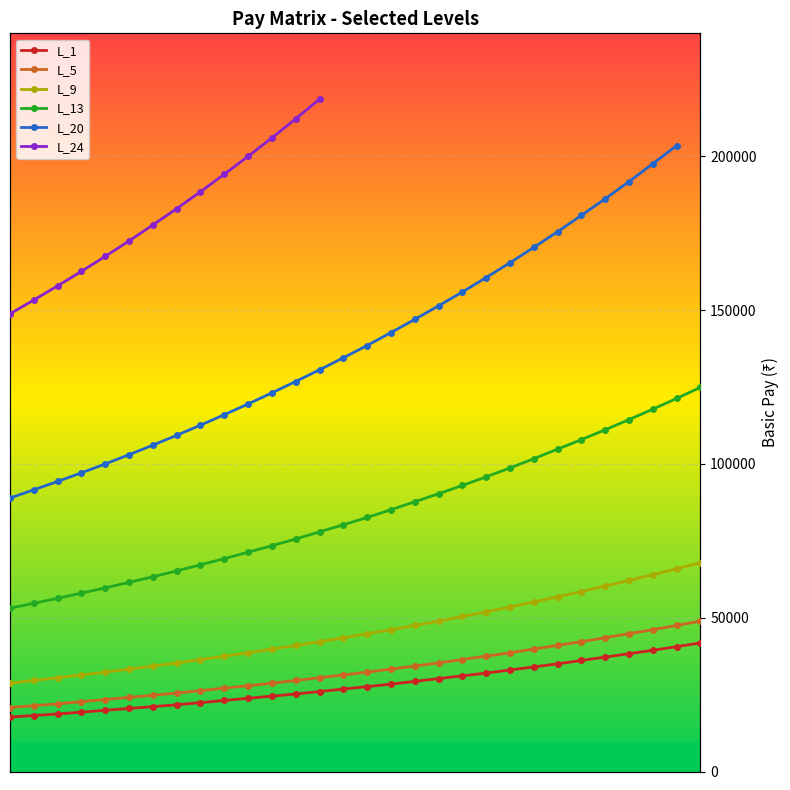

What is the maximum value for L_9?

67900